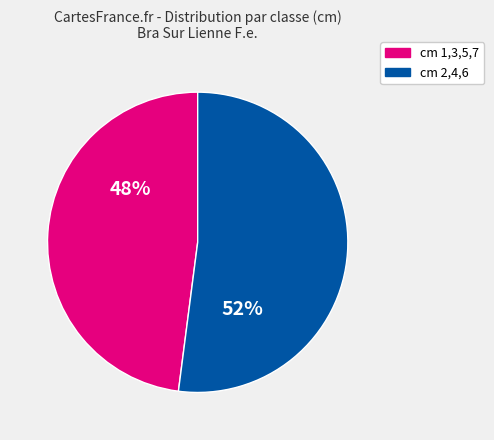

True or false: cm 1,3,5,7 accounts for 48% of the total.

True